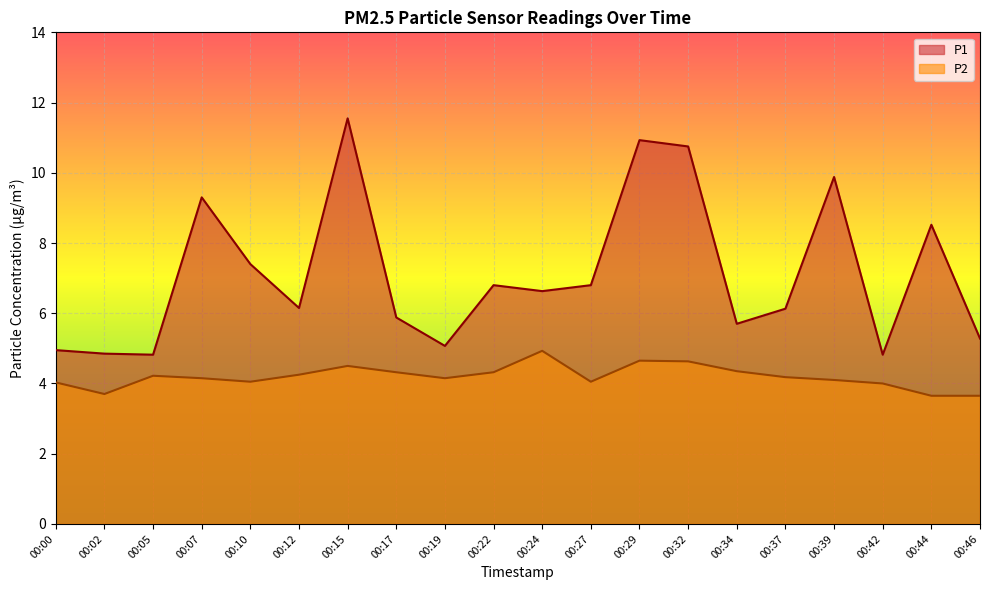

Which series has the largest total across all categories?

P1